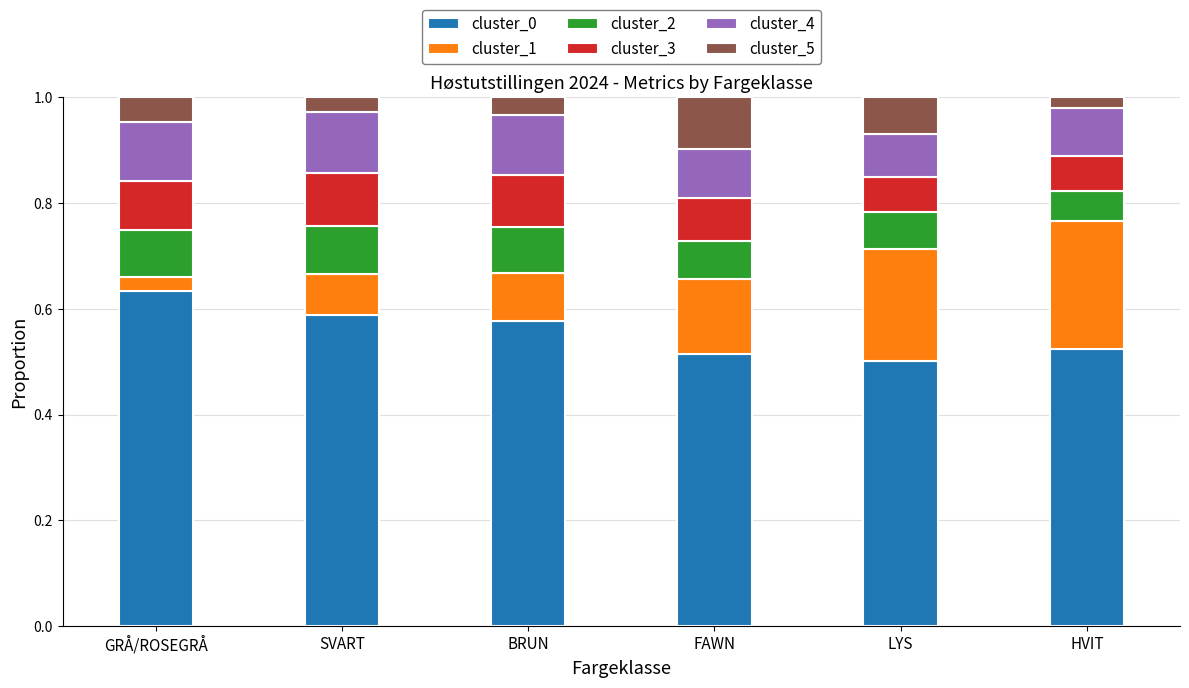

What is the total value across all series at BRUN?

1.0